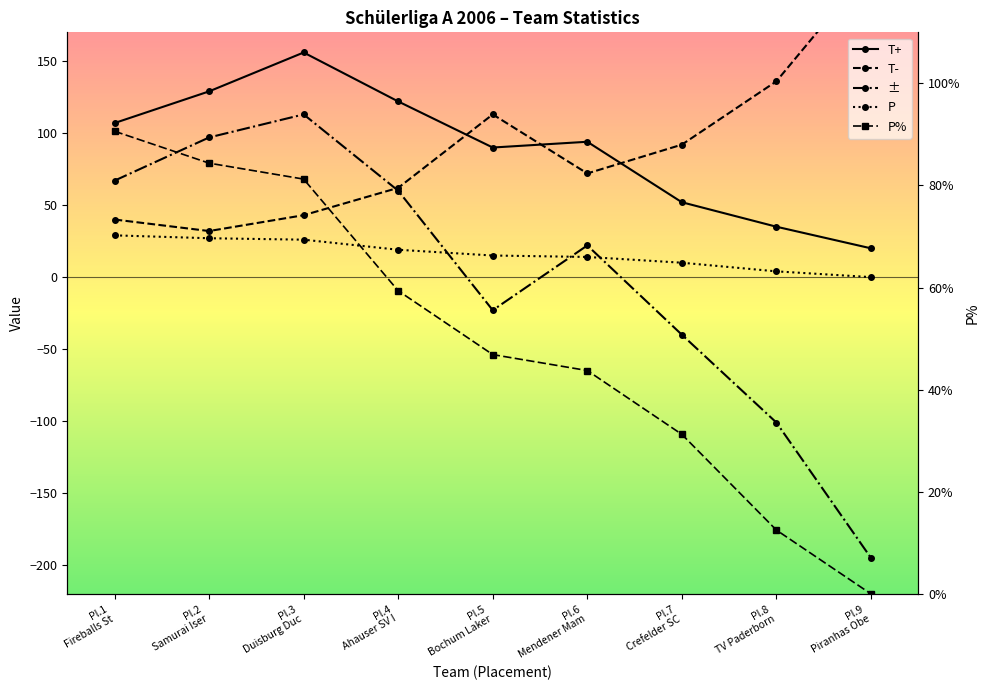

How many intersections are there between ± and P%?

2